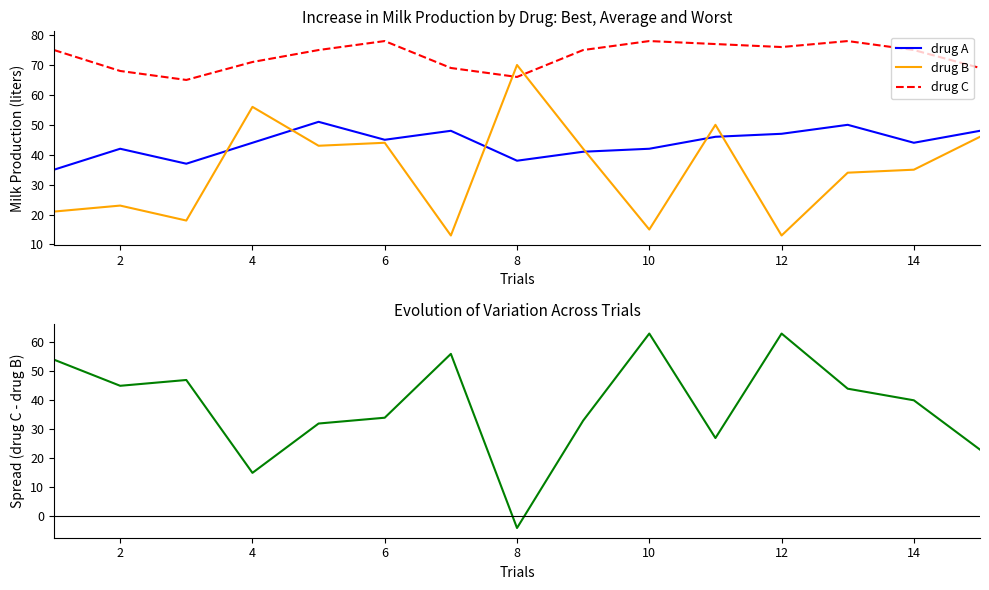

The value of drug C at 12 is 76. True or false?

True